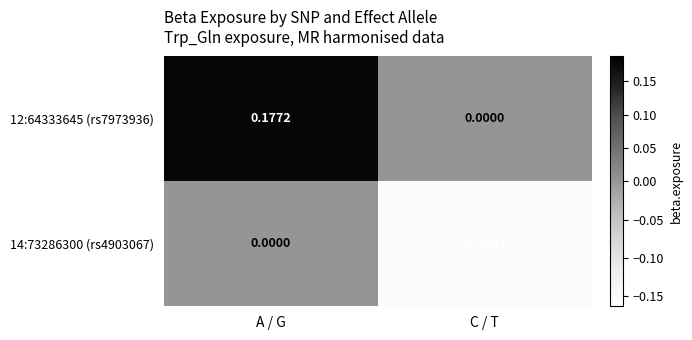

How many negative values does the 14:73286300 (rs4903067) series have?

1